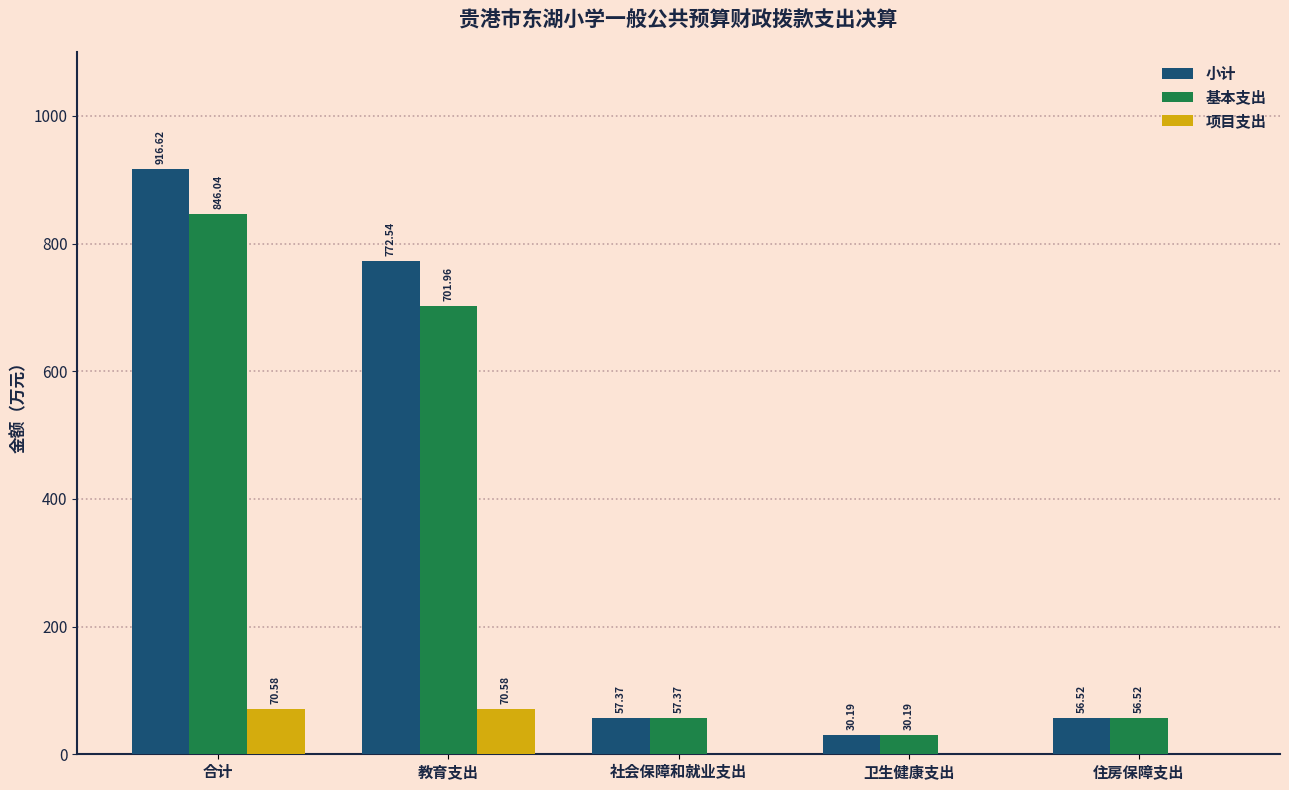

Does the chart contain stacked bars?

No